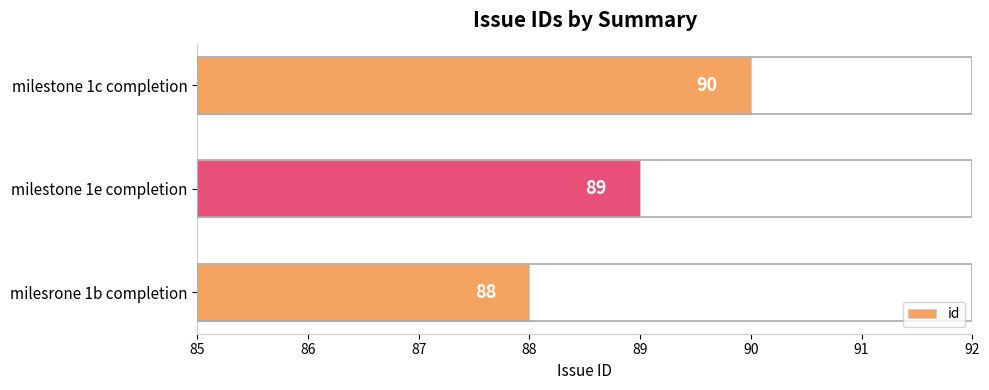

Rank the categories by value from highest to lowest.

milestone 1c completion, milestone 1e completion, milesrone 1b completion